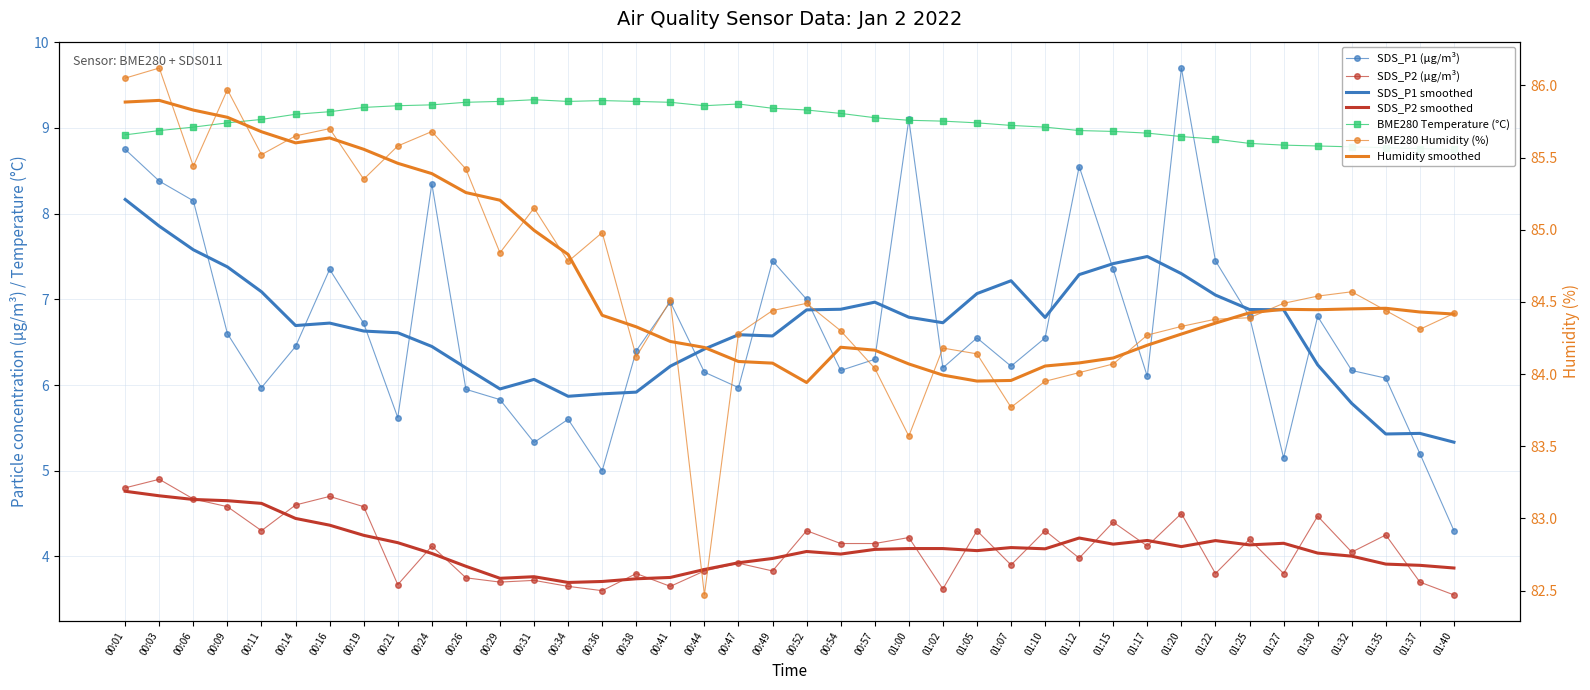

Reading left to right, what are all the values shown in this chart?

SDS_P1: 00:01=8.8	00:03=8.4	00:06=8.2	00:09=6.6	00:11=6.0	00:14=6.5	00:16=7.3	00:19=6.7	00:21=5.6	00:24=8.3	00:26=6.0	00:29=5.8	00:31=5.3	00:34=5.6	00:36=5.0	00:38=6.4	00:41=7.0	00:44=6.2	00:47=6.0	00:49=7.5	00:52=7.0	00:54=6.2	00:57=6.3	01:00=9.1	01:02=6.2	01:05=6.5	01:07=6.2	01:10=6.5	01:12=8.6	01:15=7.3	01:17=6.1	01:20=9.7	01:22=7.5	01:25=6.8	01:27=5.2	01:30=6.8	01:32=6.2	01:35=6.1	01:37=5.2	01:40=4.3
SDS_P2: 00:01=4.8	00:03=4.9	00:06=4.7	00:09=4.6	00:11=4.3	00:14=4.6	00:16=4.7	00:19=4.6	00:21=3.7	00:24=4.1	00:26=3.8	00:29=3.7	00:31=3.7	00:34=3.6	00:36=3.6	00:38=3.8	00:41=3.6	00:44=3.8	00:47=3.9	00:49=3.8	00:52=4.3	00:54=4.2	00:57=4.2	01:00=4.2	01:02=3.6	01:05=4.3	01:07=3.9	01:10=4.3	01:12=4.0	01:15=4.4	01:17=4.1	01:20=4.5	01:22=3.8	01:25=4.2	01:27=3.8	01:30=4.5	01:32=4.0	01:35=4.2	01:37=3.7	01:40=3.5
BME280_temperature: 00:01=8.9	00:03=9.0	00:06=9.0	00:09=9.1	00:11=9.1	00:14=9.2	00:16=9.2	00:19=9.2	00:21=9.3	00:24=9.3	00:26=9.3	00:29=9.3	00:31=9.3	00:34=9.3	00:36=9.3	00:38=9.3	00:41=9.3	00:44=9.3	00:47=9.3	00:49=9.2	00:52=9.2	00:54=9.2	00:57=9.1	01:00=9.1	01:02=9.1	01:05=9.1	01:07=9.0	01:10=9.0	01:12=9.0	01:15=9.0	01:17=8.9	01:20=8.9	01:22=8.9	01:25=8.8	01:27=8.8	01:30=8.8	01:32=8.8	01:35=8.8	01:37=8.8	01:40=8.8
BME280_humidity: 00:01=86.0	00:03=86.1	00:06=85.4	00:09=86.0	00:11=85.5	00:14=85.7	00:16=85.7	00:19=85.3	00:21=85.6	00:24=85.7	00:26=85.4	00:29=84.8	00:31=85.2	00:34=84.8	00:36=85.0	00:38=84.1	00:41=84.5	00:44=82.5	00:47=84.3	00:49=84.4	00:52=84.5	00:54=84.3	00:57=84.0	01:00=83.6	01:02=84.2	01:05=84.1	01:07=83.8	01:10=84.0	01:12=84.0	01:15=84.1	01:17=84.3	01:20=84.3	01:22=84.4	01:25=84.4	01:27=84.5	01:30=84.5	01:32=84.6	01:35=84.4	01:37=84.3	01:40=84.4